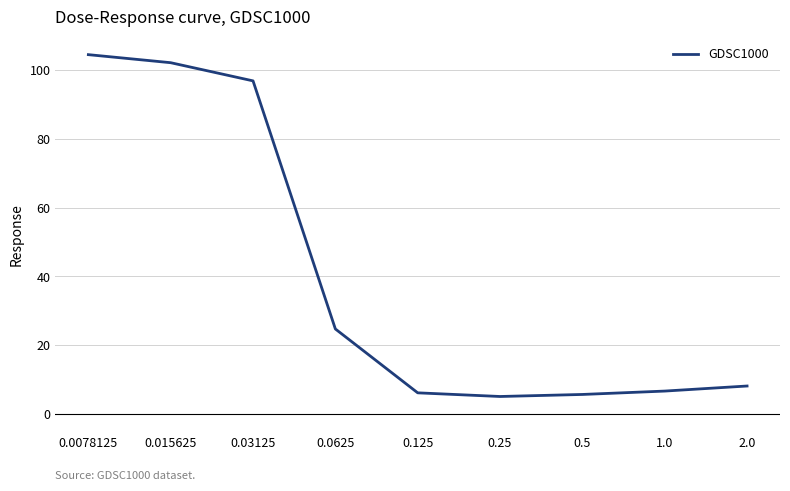

What is the greatest value displayed?

104.6